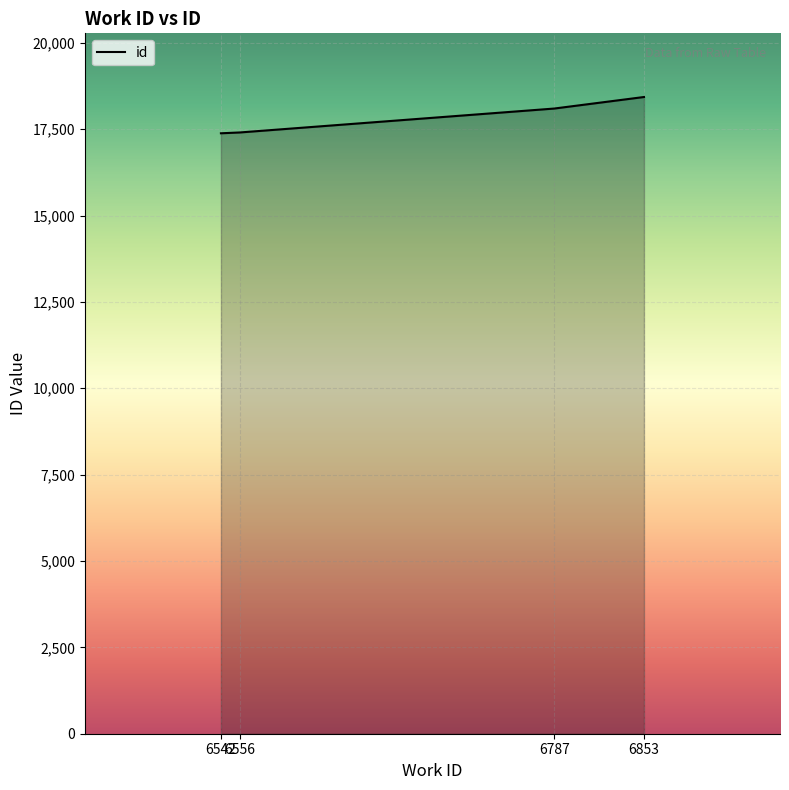

What is the difference between the maximum and minimum values?

1050